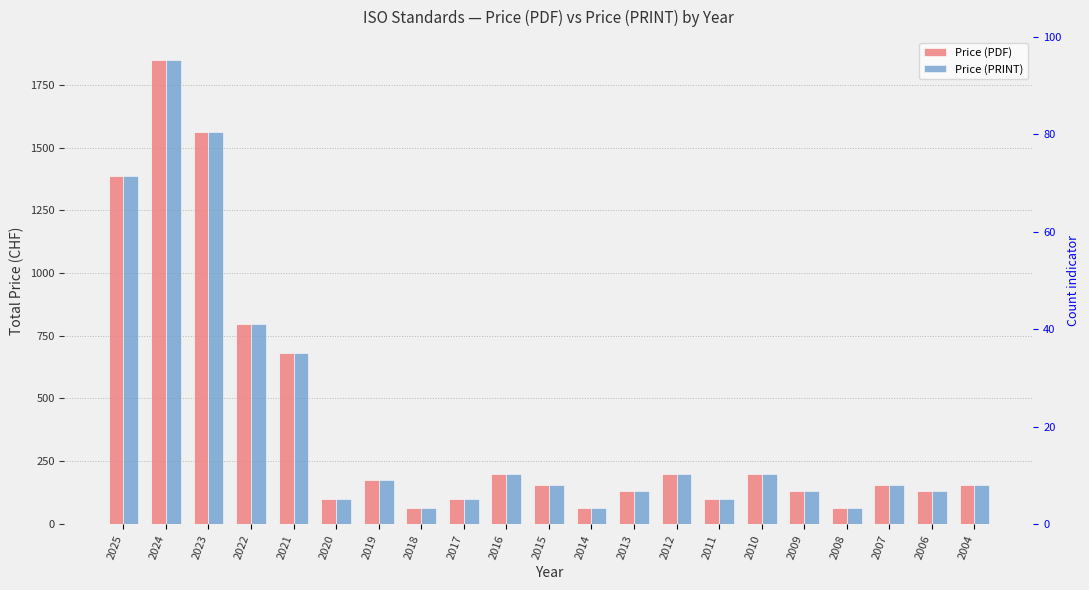

Is the value of Price (PRINT) at 2009 greater than the value of Price (PDF) at 2018?

Yes